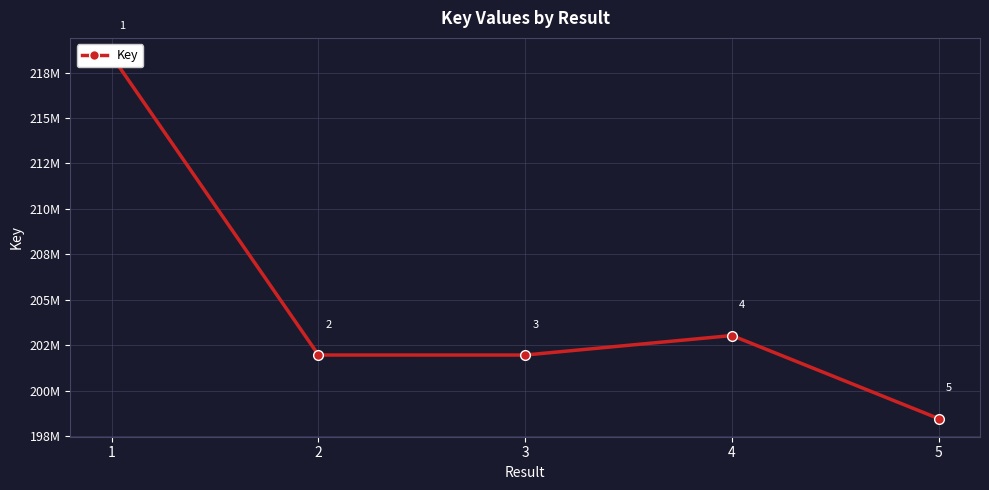

At which category does the data reach its first local peak?

4